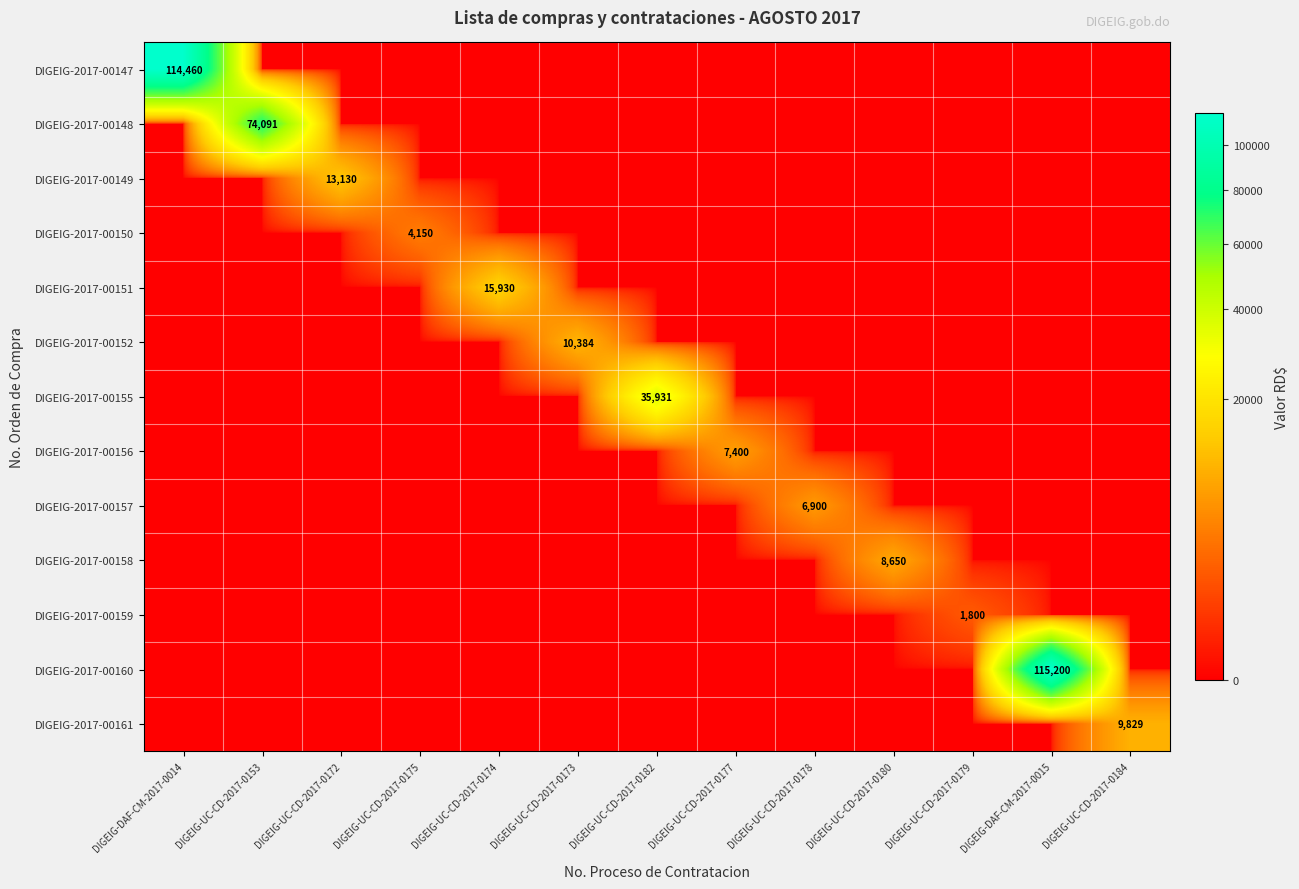

How many data points in DIGEIG-2017-00148 are above 0?

1